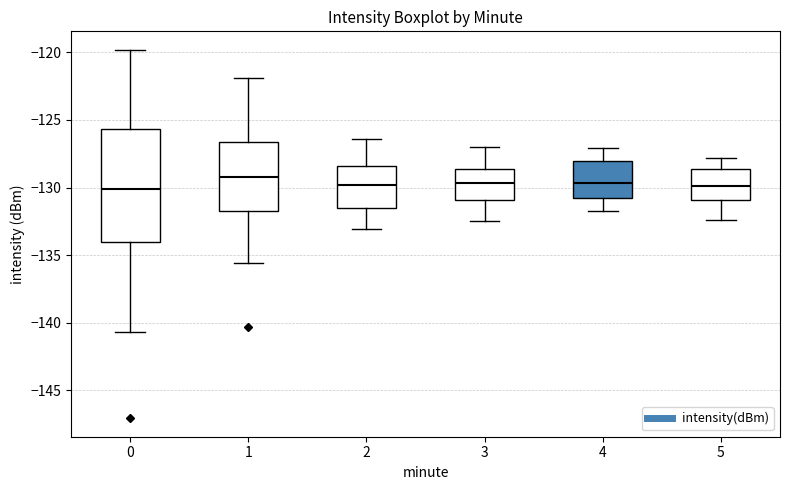

Reading left to right, read every box against the y-axis: the position of its median line, the range the box covers, and the ends of its whiskers. The values are not printed on the chart, so give them approximately, as read against the axis.

0: median -130.0, box -134.0 to -125.5, whiskers -140.5 to -120.0
1: median -129.0, box -131.5 to -126.5, whiskers -135.5 to -122.0
2: median -130.0, box -131.5 to -128.5, whiskers -133.0 to -126.5
3: median -129.5, box -131.0 to -128.5, whiskers -132.5 to -127.0
4: median -129.5, box -131.0 to -128.0, whiskers -131.5 to -127.0
5: median -130.0, box -131.0 to -128.5, whiskers -132.5 to -128.0